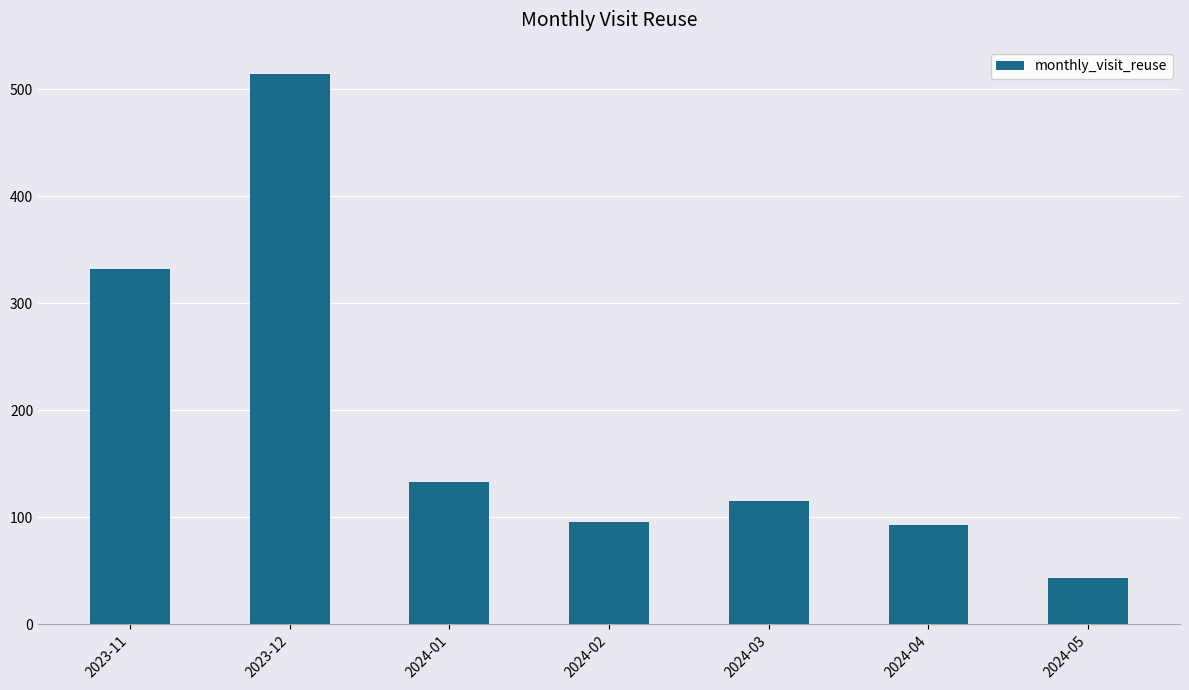

Reading left to right, list all the values displayed in this chart.

2023-11=332	2023-12=514	2024-01=133	2024-02=96	2024-03=115	2024-04=93	2024-05=43